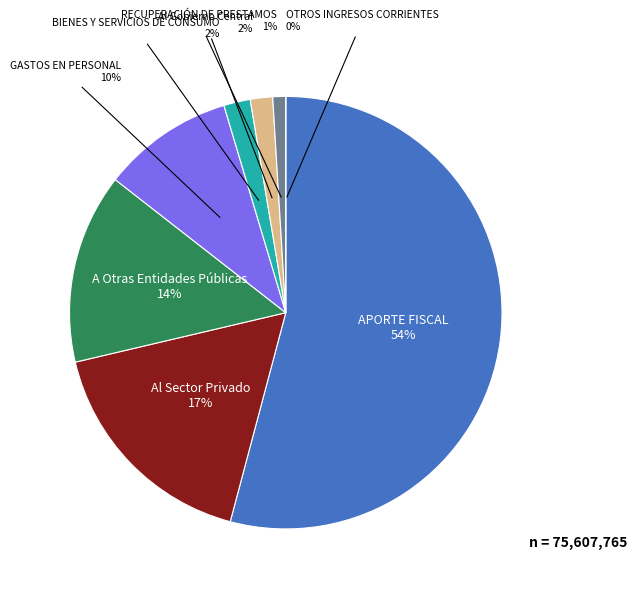

What is the ratio of the value at Al Sector Privado to the value at A Otras Entidades Públicas?

1.2